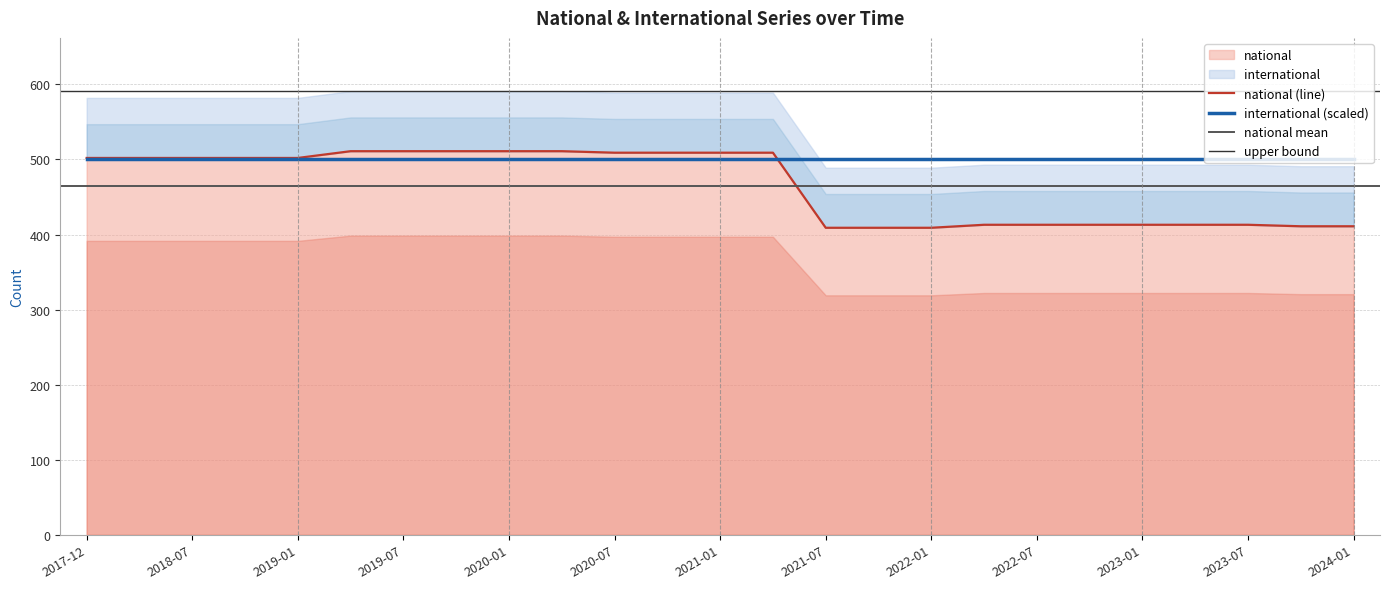

Reading left to right, transcribe all the data shown in this chart.

502	502	502	502	502	511	511	511	511	511	509	509	509	509	409	409	409	413	413	413	413	413	413	411	411